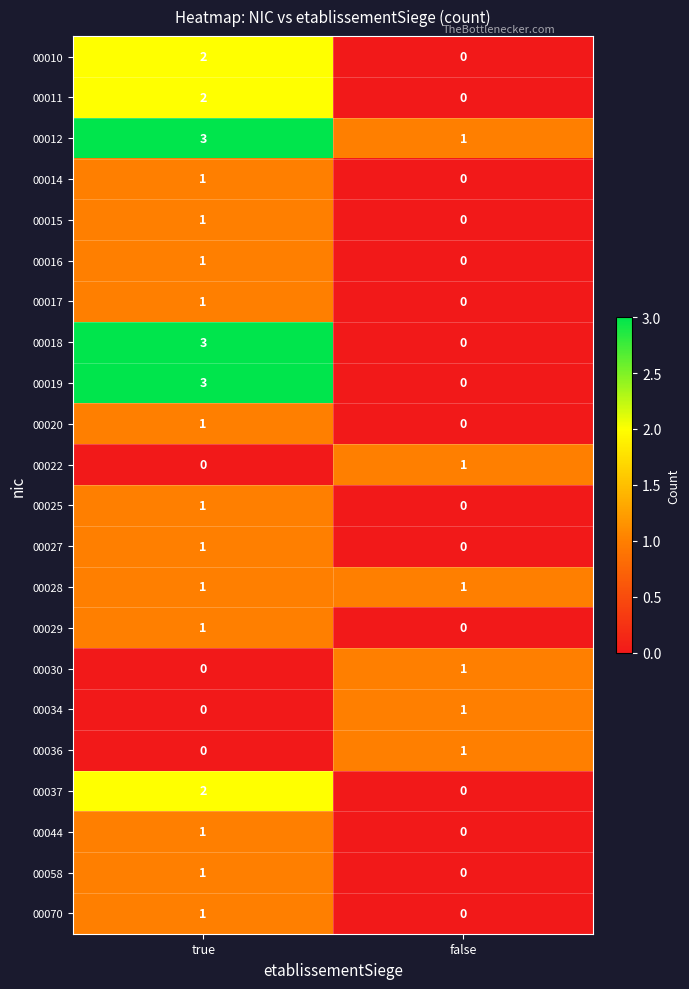

Rank the categories by 00034 value from highest to lowest.

false, true